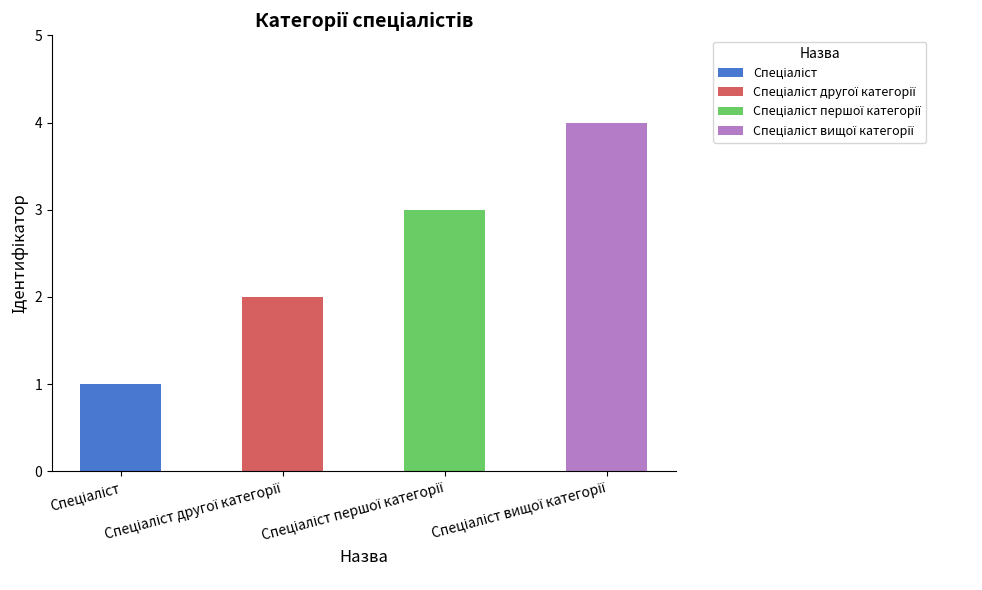

Between Спеціаліст and Спеціаліст вищої категорії, which is larger?

Спеціаліст вищої категорії